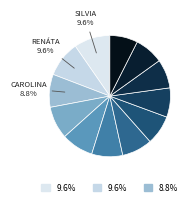

How many slices are in this pie chart?

12